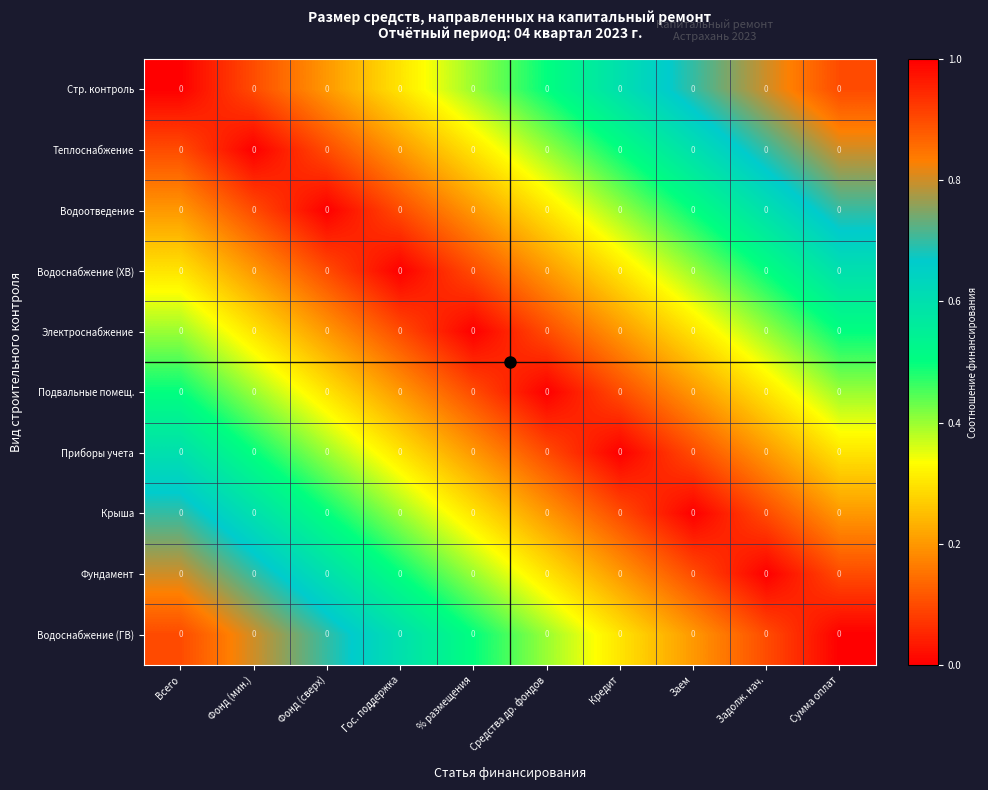

Rank the categories by Крыша value from highest to lowest.

Всего, Фонд (мин.), Фонд (сверх), Гос. поддержка, % размещения, Сумма оплат, Средства др. фондов, Задолж. нач., Кредит, Заем